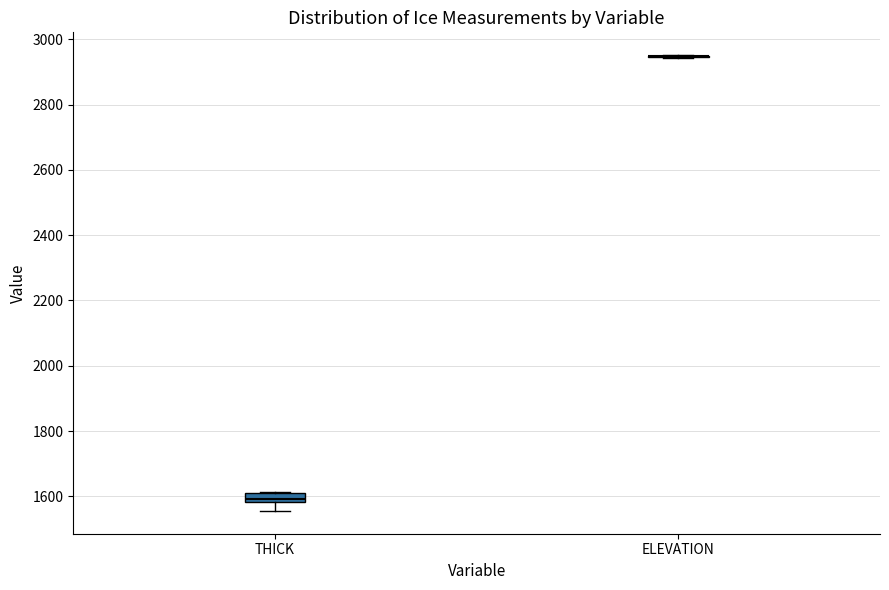

Which box is the tallest, from its lower edge to its upper edge?

THICK